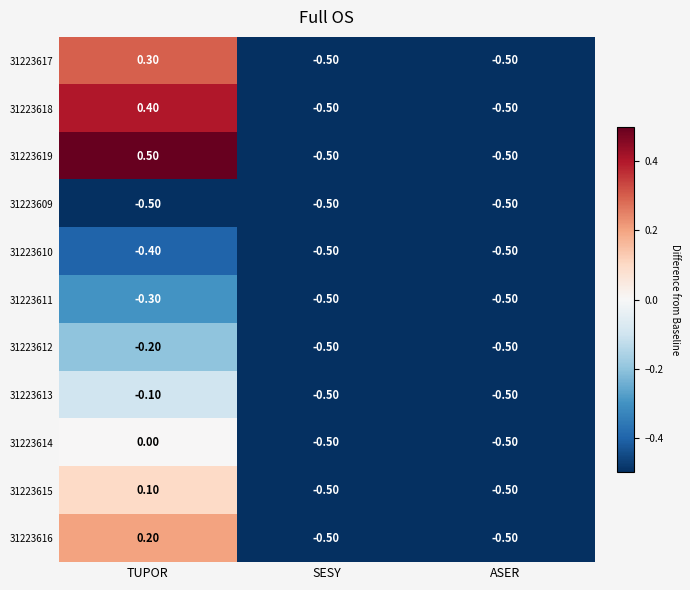

Where is 31223613 nearest to the value 0?

TUPOR